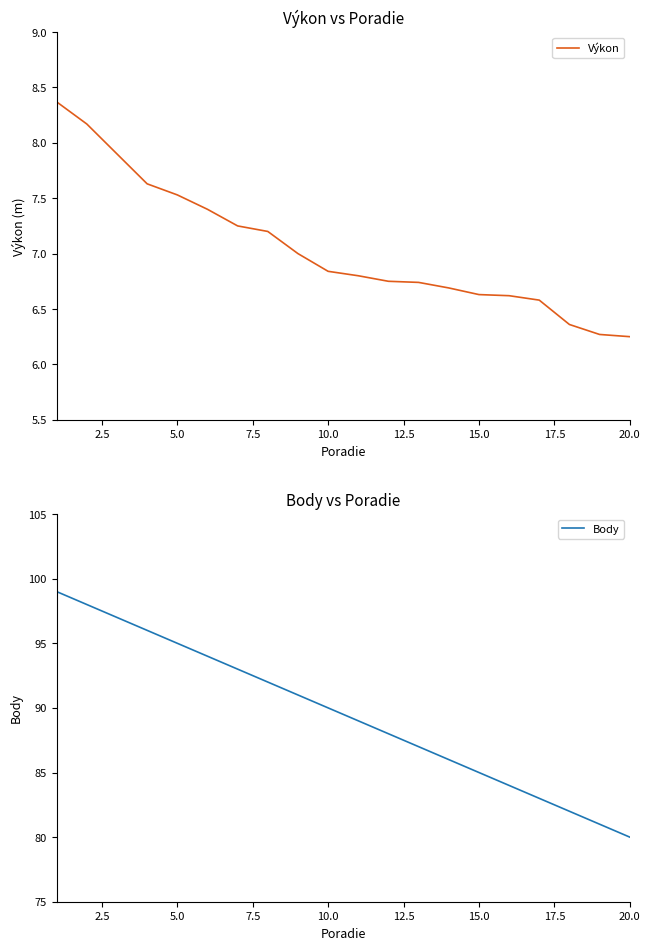

What are all the series names shown in the legend?

Výkon, Body